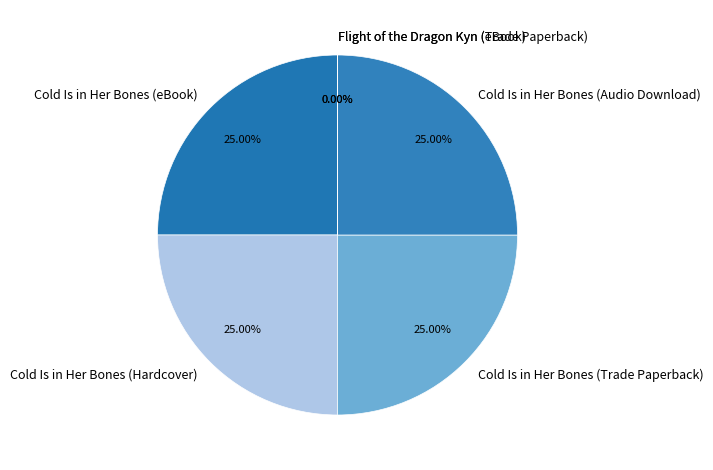

Is Cold Is in Her Bones (Trade Paperback) the majority of the pie?

No